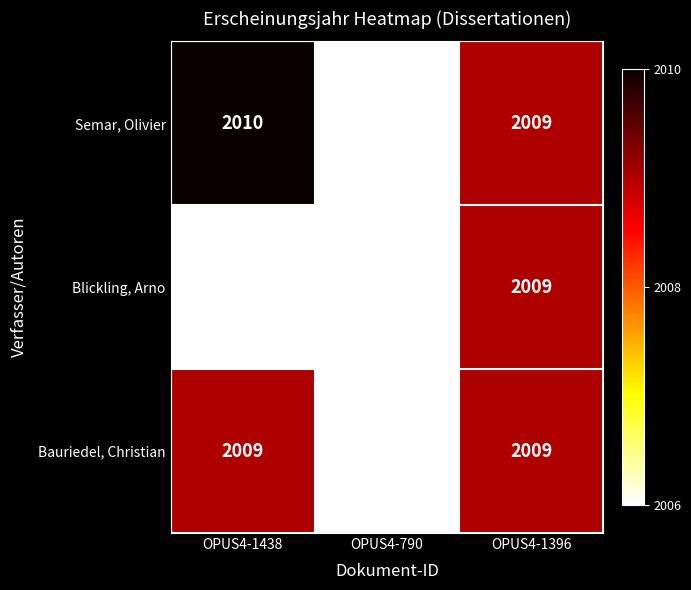

Rank the series by their average value, from lowest to highest.

Blickling, Arno, Bauriedel, Christian, Semar, Olivier